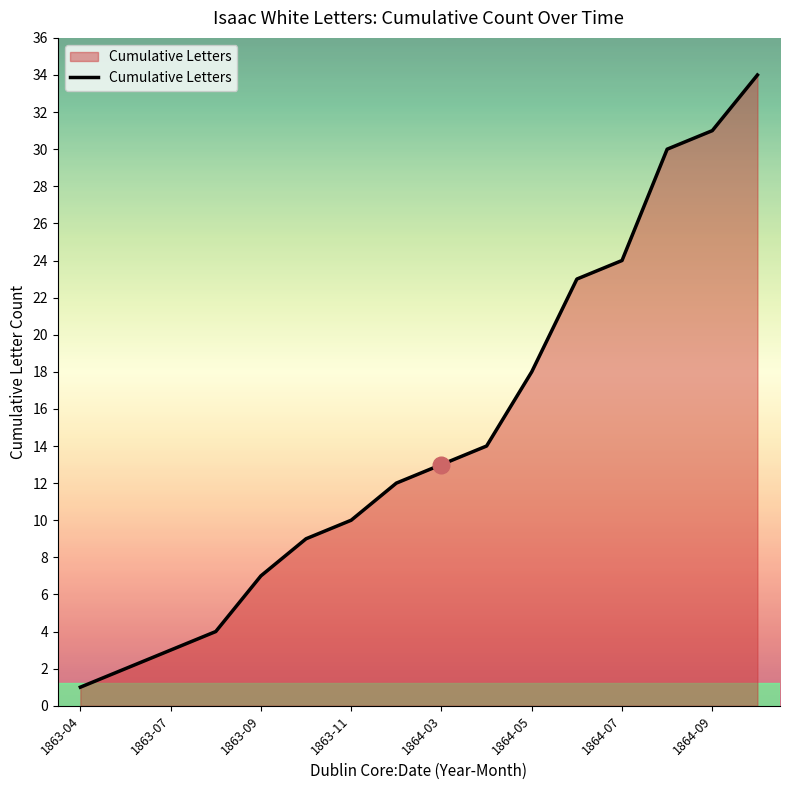

What is the difference between the maximum and minimum values?

33